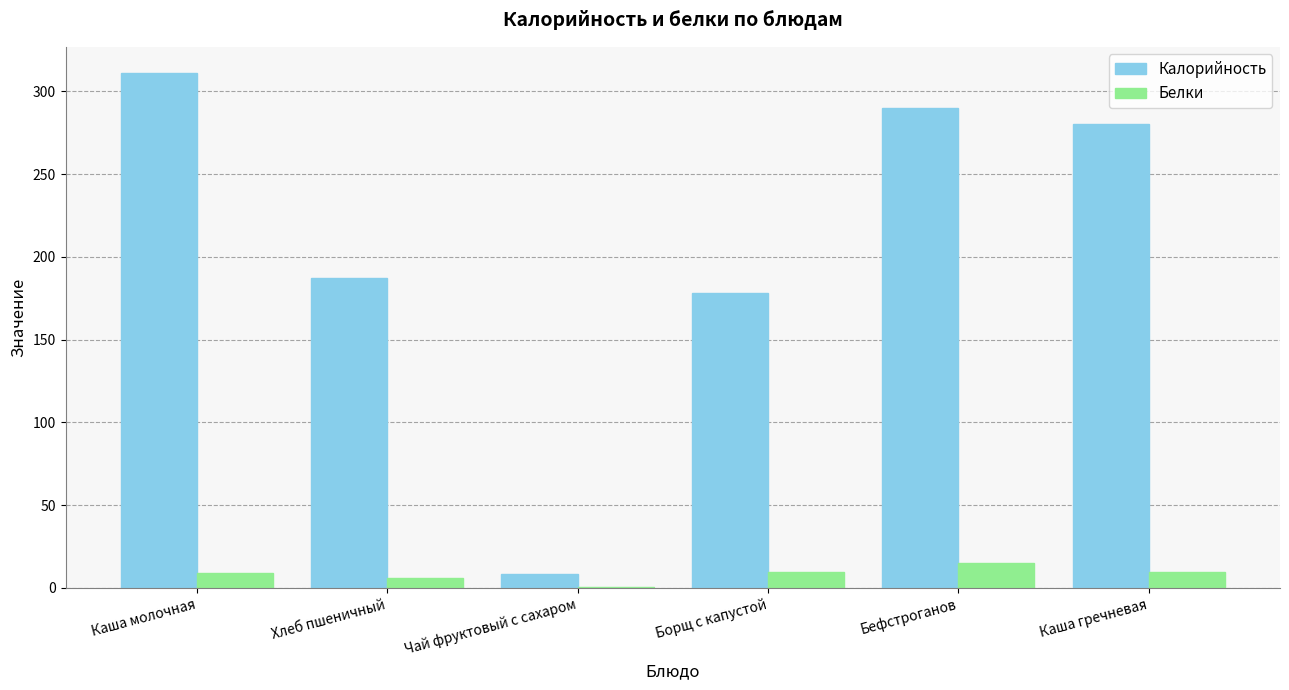

What are all the series names shown in the legend?

Калорийность, Белки